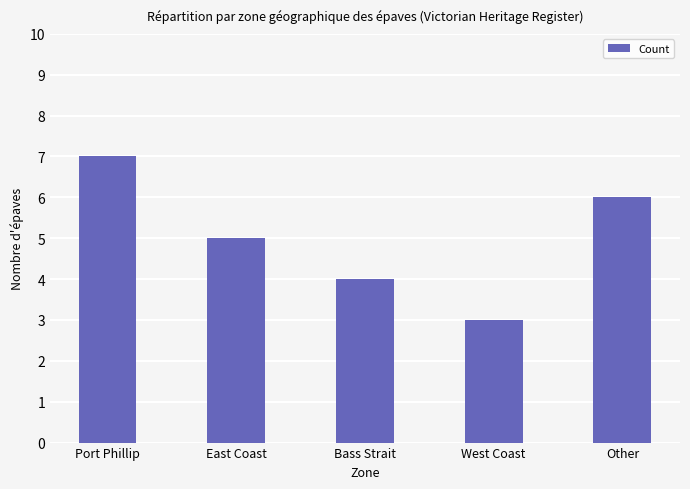

At which label is the value closest to 5?

East Coast